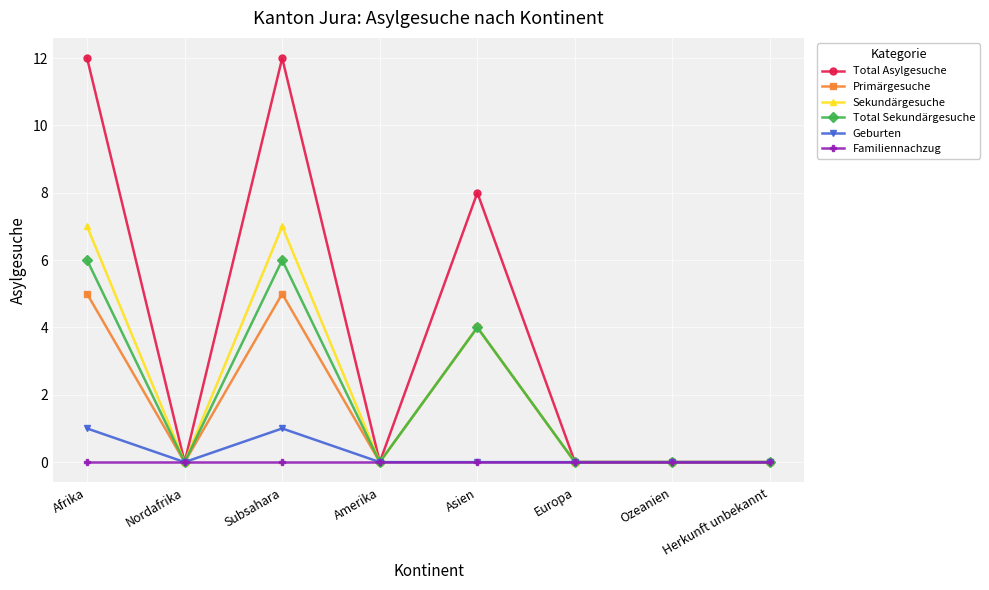

How many lines are shown in the chart?

6